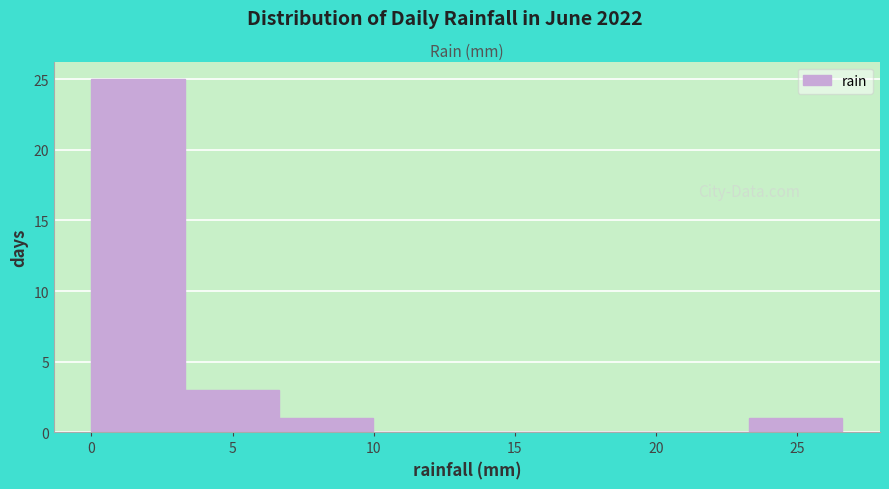

How tall is the bar that spans 6.5 to 10.0 on the x-axis? Neither the bar edges nor the heights are printed on the chart, so give them approximately, as read against the axes.

1